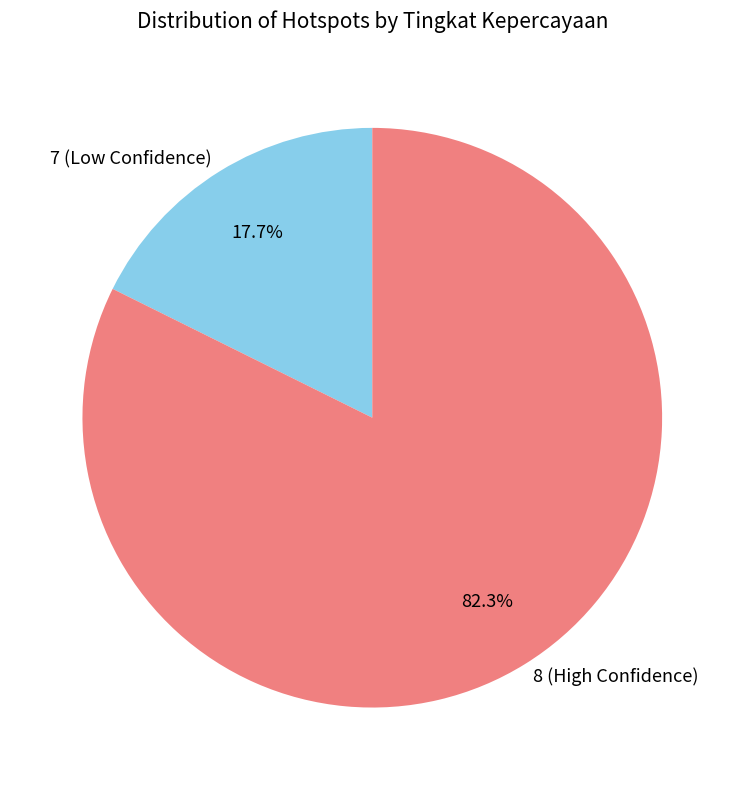

The 7 slice represents 34% of the pie. True or false?

False